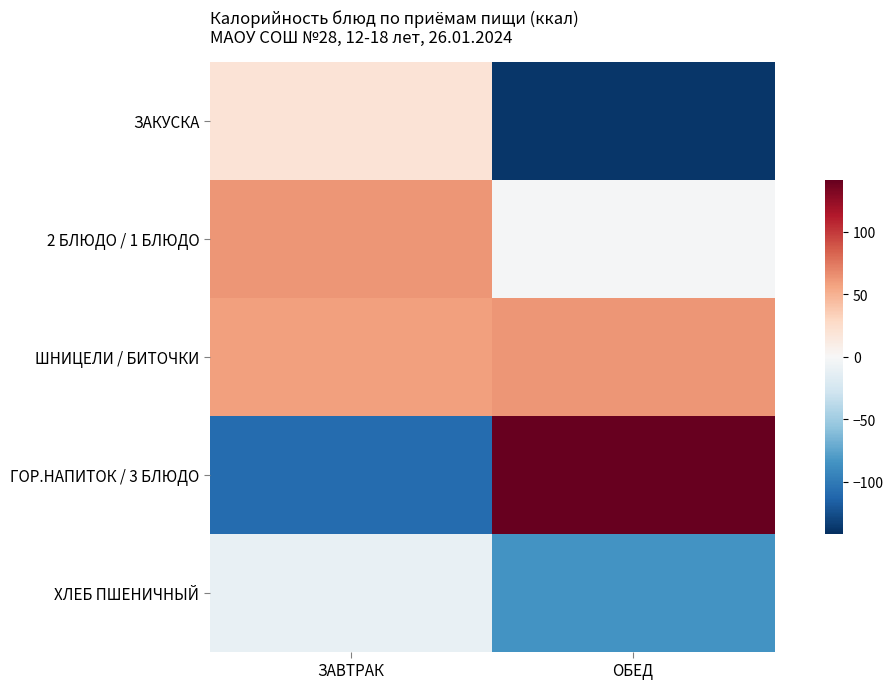

Count the number of categories in the chart.

2